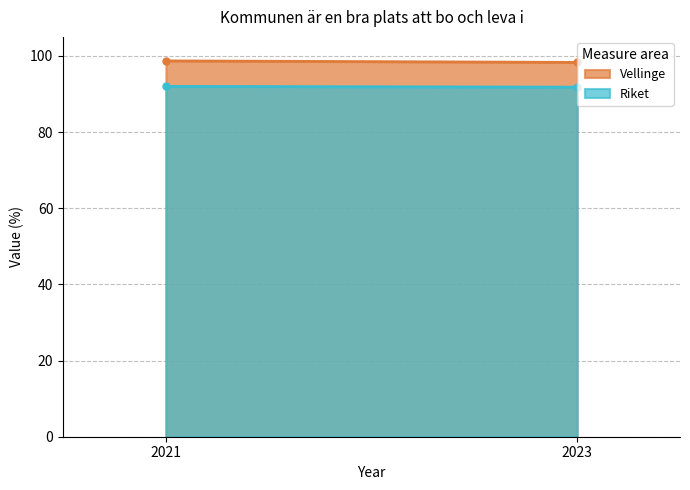

What are all the series names shown in the legend?

Vellinge, Riket